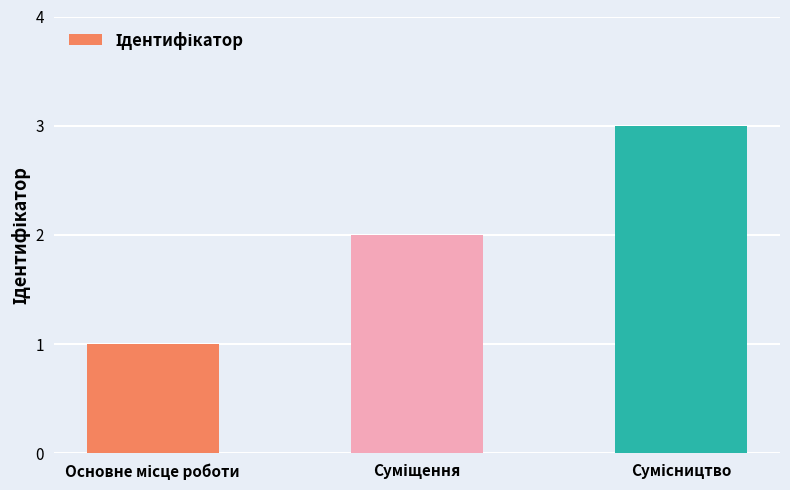

What is the sum of all values?

6